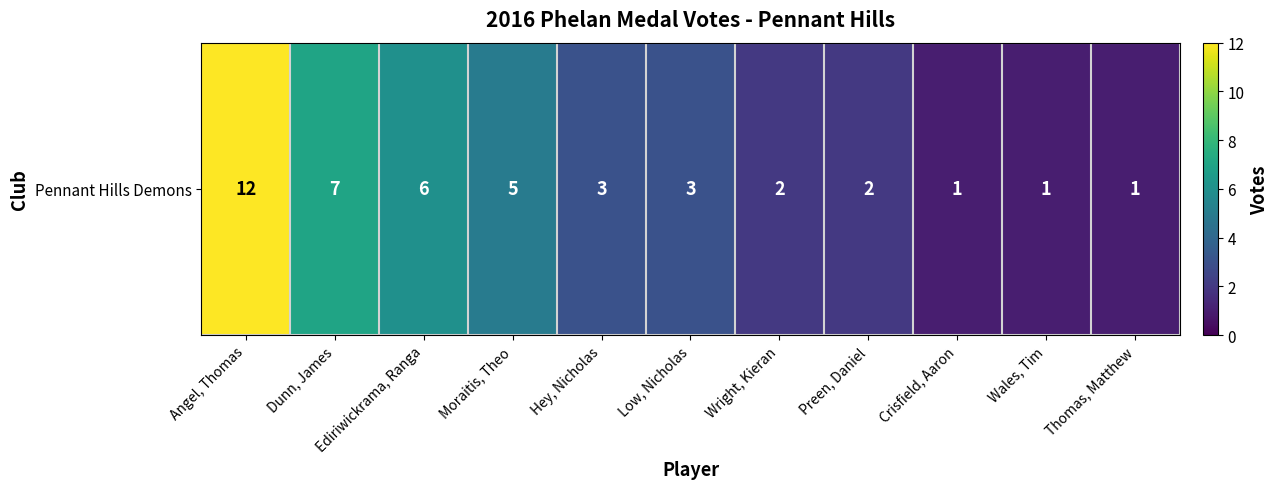

At which category does the chart reach its peak across all series?

Angel, Thomas